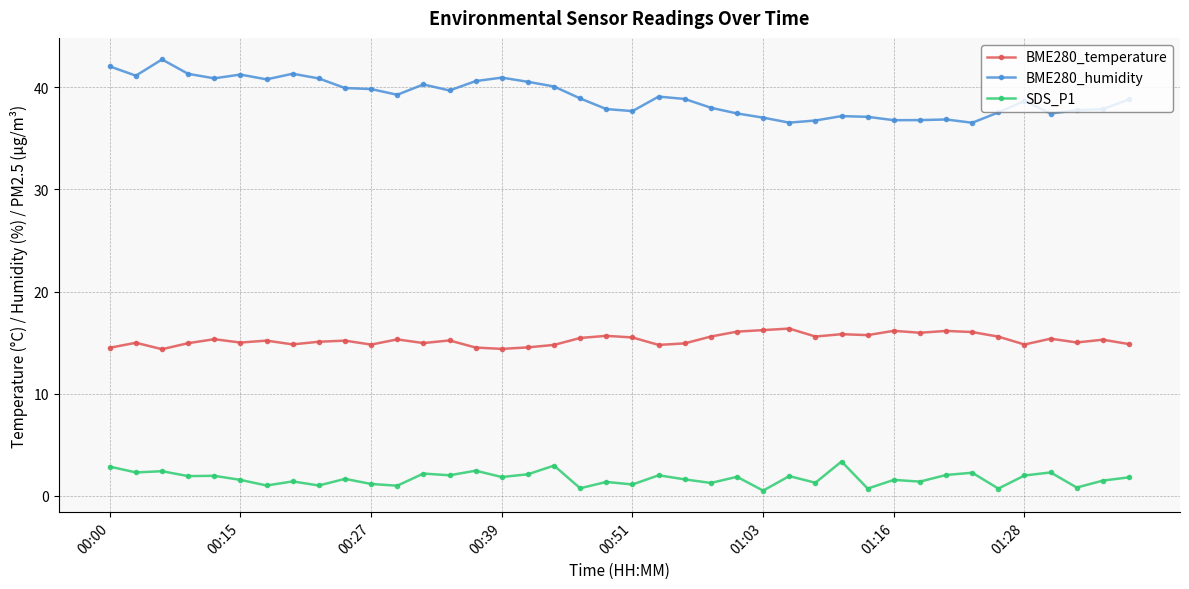

What is the value of the BME280_temperature point at the 32nd from the left?

16.0